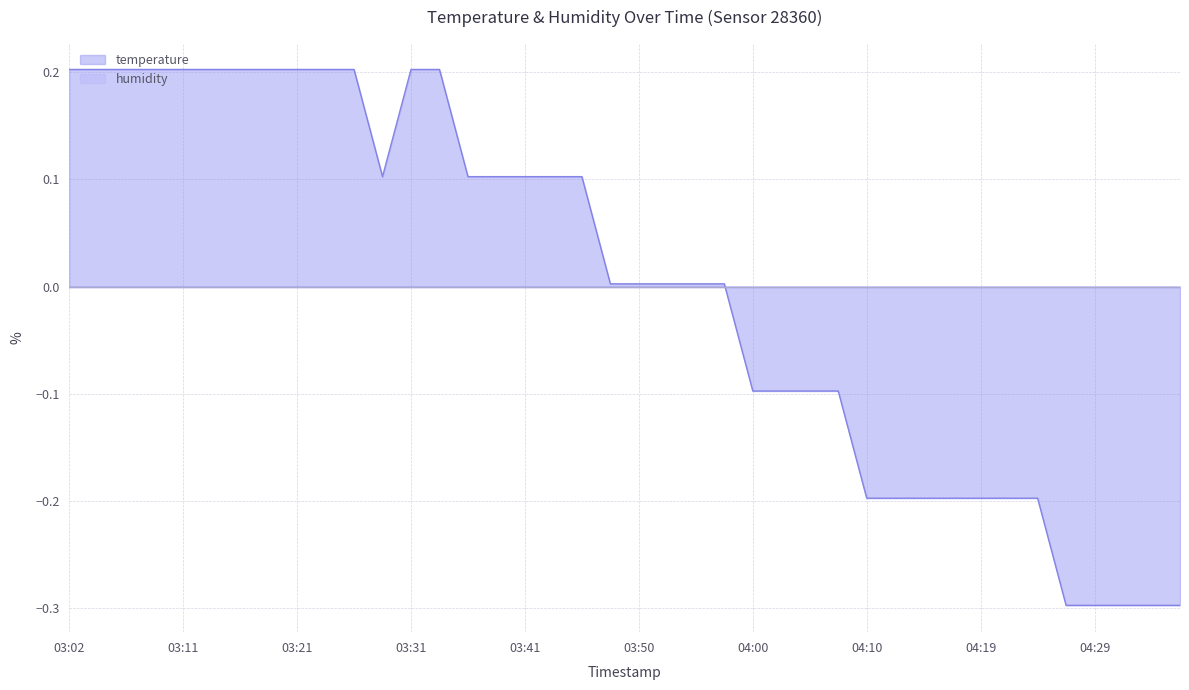

Reading left to right, list all the values displayed in this chart.

03:02=0.2	03:04=0.2	03:07=0.2	03:09=0.2	03:11=0.2	03:14=0.2	03:16=0.2	03:19=0.2	03:21=0.2	03:24=0.2	03:26=0.2	03:28=0.1	03:31=0.2	03:33=0.2	03:36=0.1	03:38=0.1	03:41=0.1	03:43=0.1	03:45=0.1	03:48=0.0	03:50=0.0	03:53=0.0	03:55=0.0	03:58=0.0	04:00=-0.1	04:02=-0.1	04:05=-0.1	04:07=-0.1	04:10=-0.2	04:12=-0.2	04:15=-0.2	04:17=-0.2	04:19=-0.2	04:22=-0.2	04:24=-0.2	04:27=-0.3	04:29=-0.3	04:32=-0.3	04:34=-0.3	04:36=-0.3